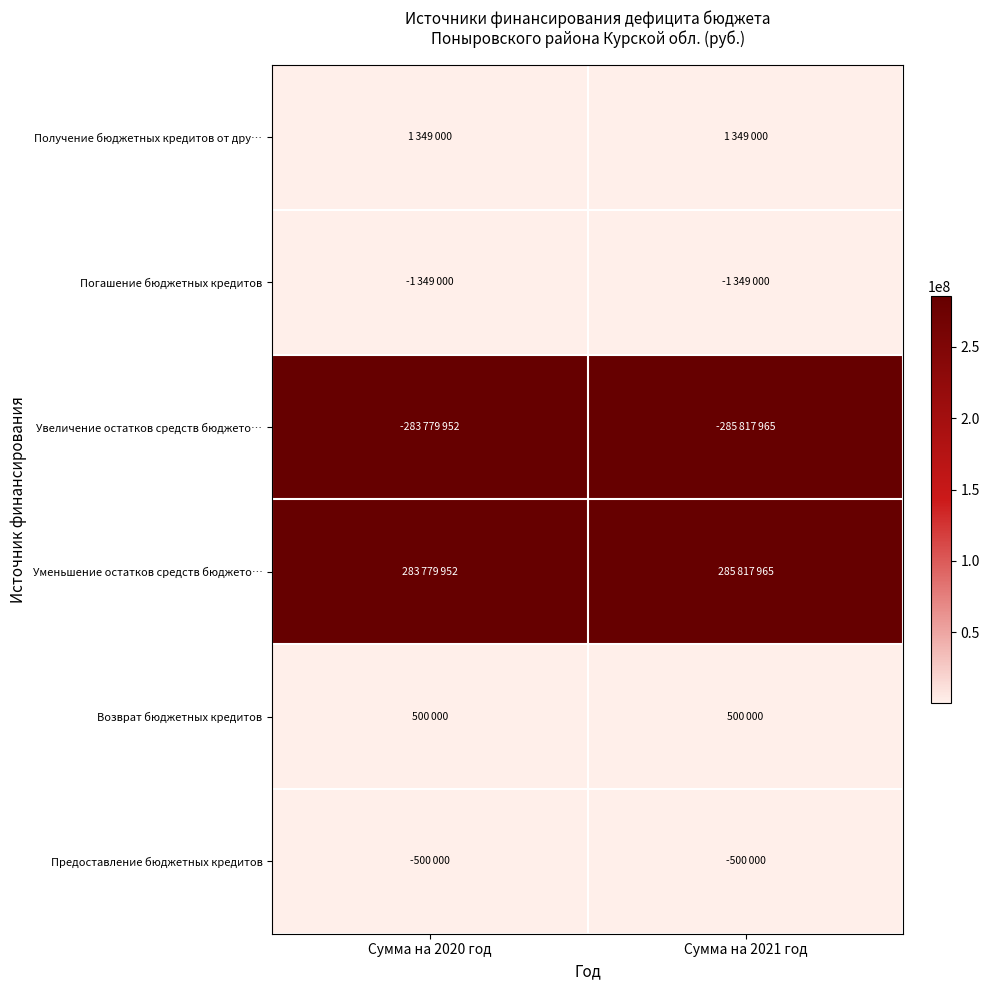

How many series are shown in this chart?

6